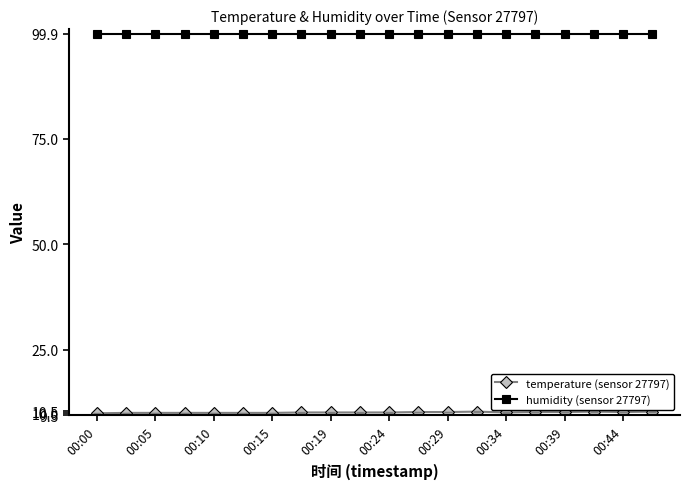

What is the value of the humidity (sensor 27797) point at the 7th from the left?

99.9